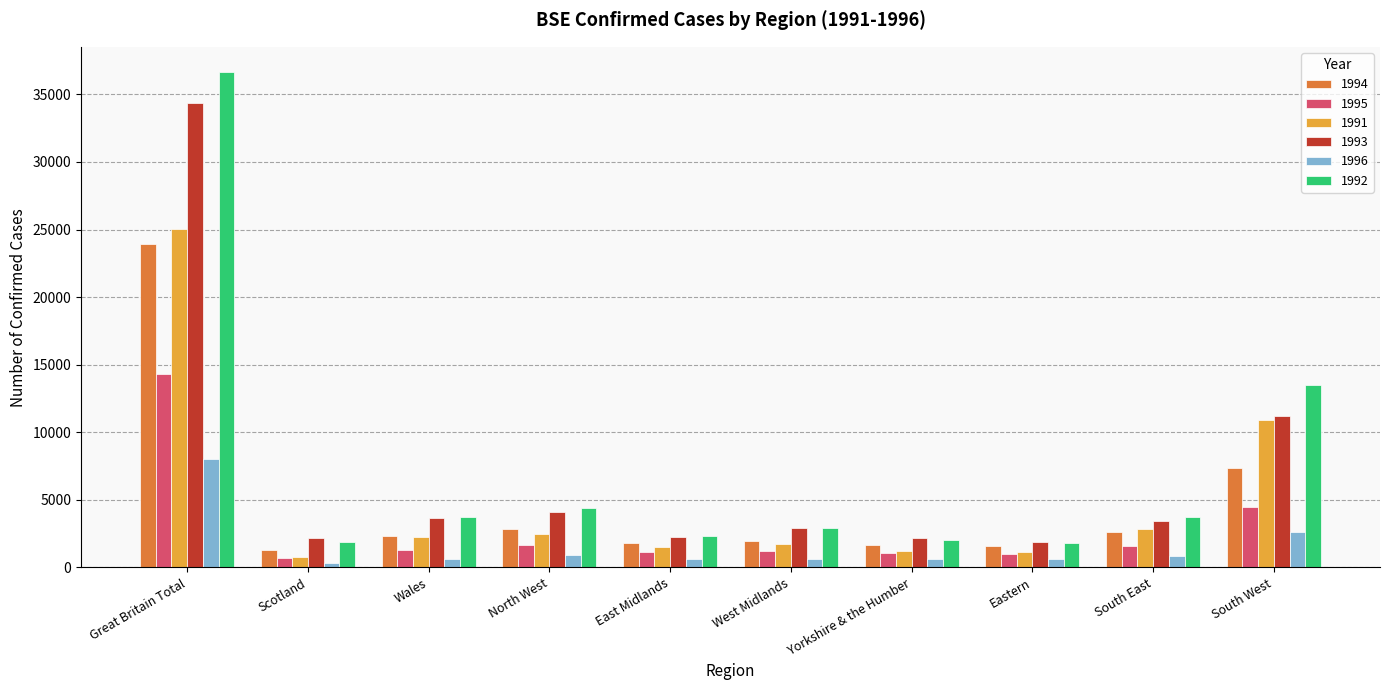

Is the value of 1994 at East Midlands greater than the value of 1991 at Yorkshire & the Humber?

Yes